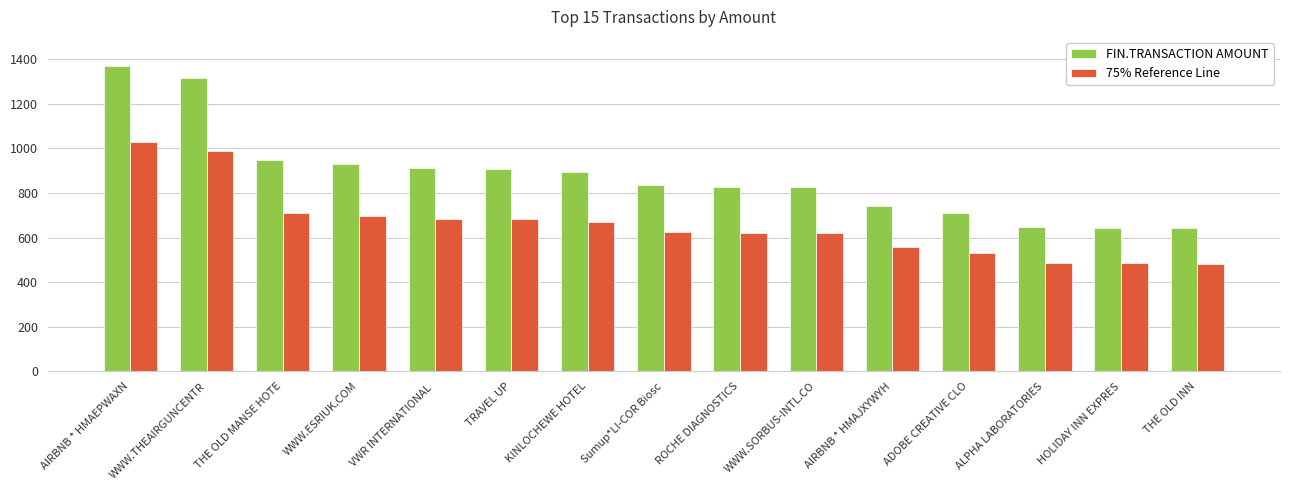

What is the difference between the second highest and minimum values in the FIN.TRANSACTION AMOUNT series?

674.5